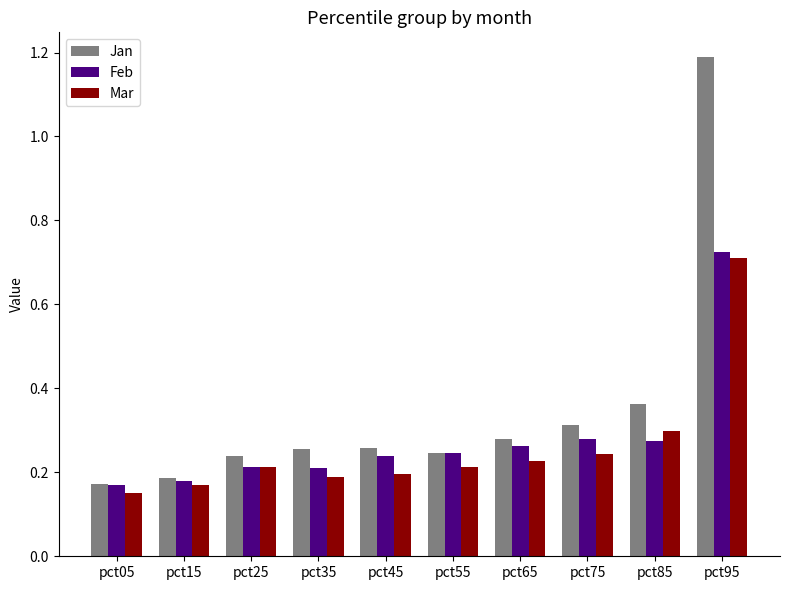

Count the Mar values in the range 0 to 1.

10